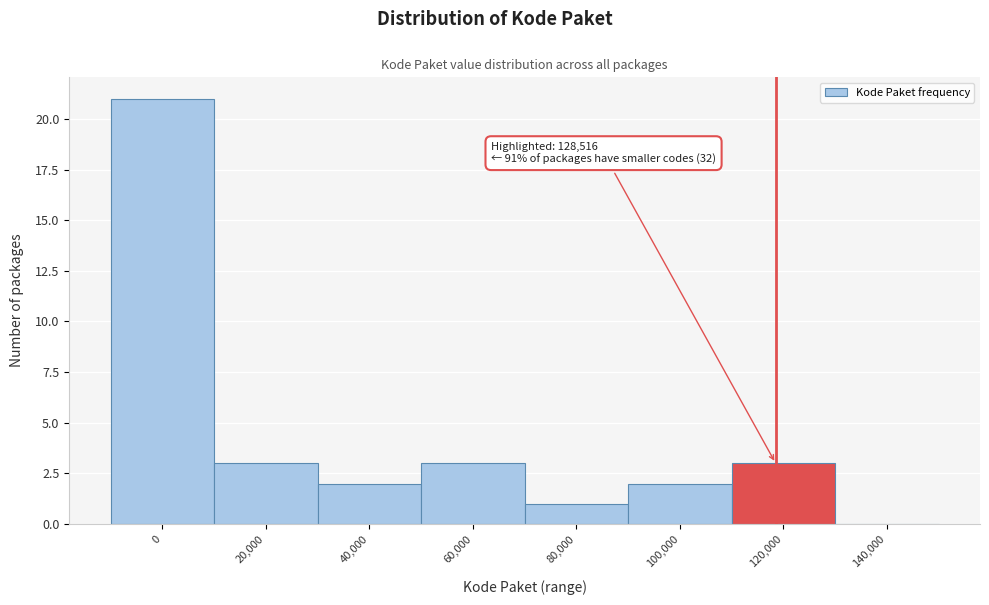

Reading left to right, what are all the values shown in this chart?

0=21	20,000=3	40,000=2	60,000=3	80,000=1	100,000=2	120,000=3	140,000=0